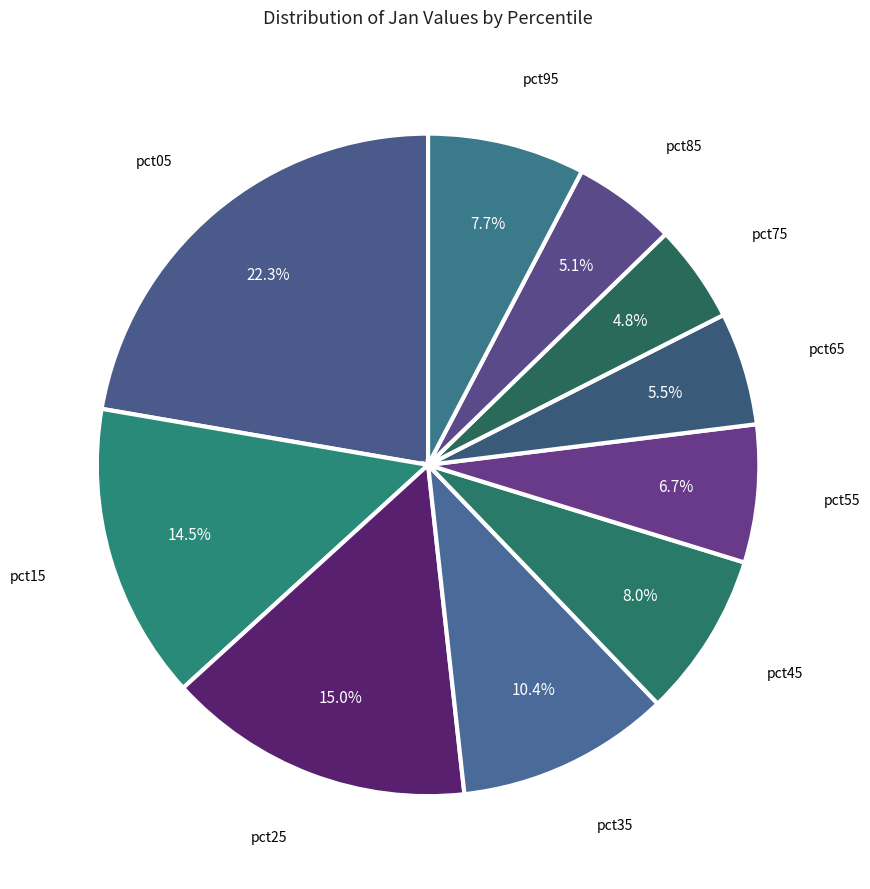

Which has a higher value, pct25 or pct35?

pct25